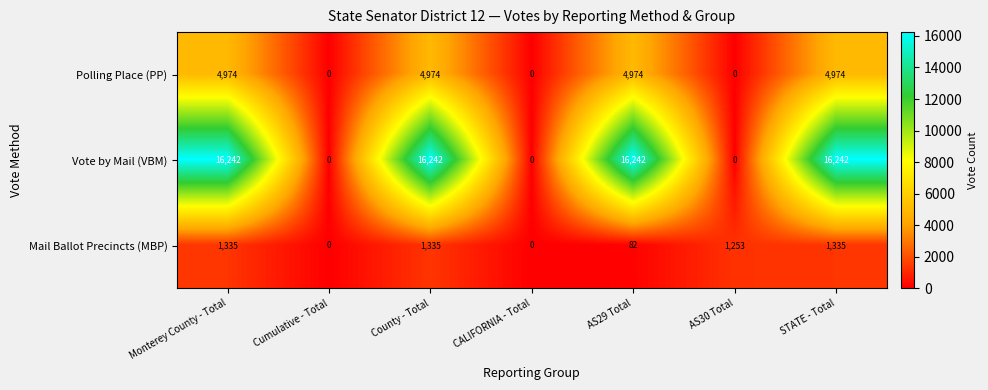

True or false: Vote by Mail (VBM) has a value of 16242 at STATE - Total.

True